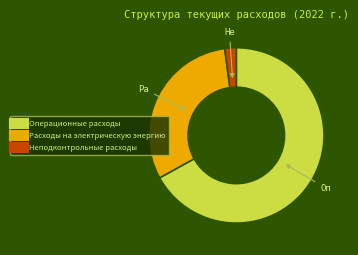

How many slices are in this pie chart?

3